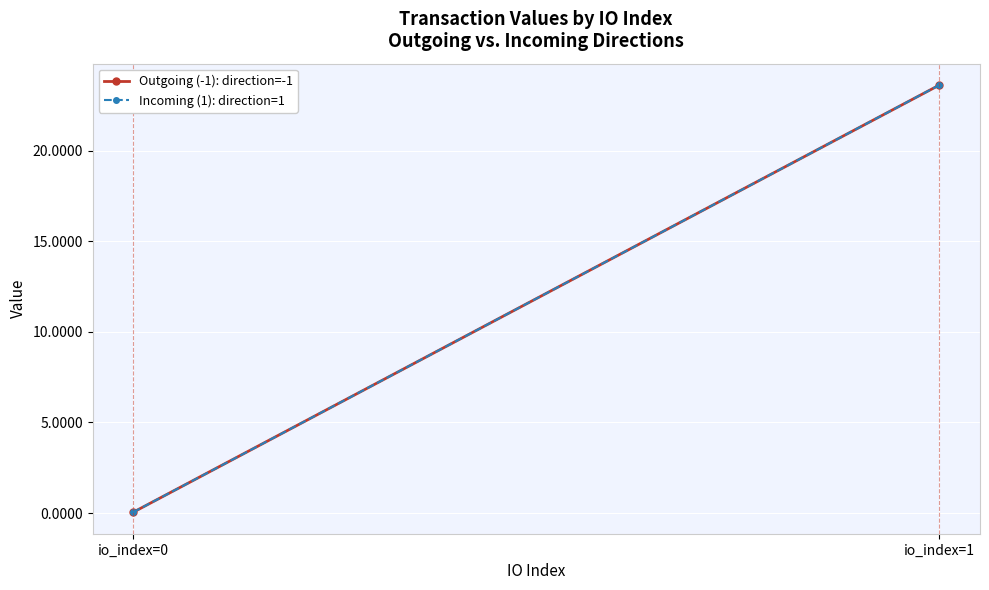

Which series has the largest range (max minus min)?

Outgoing (-1): direction=-1